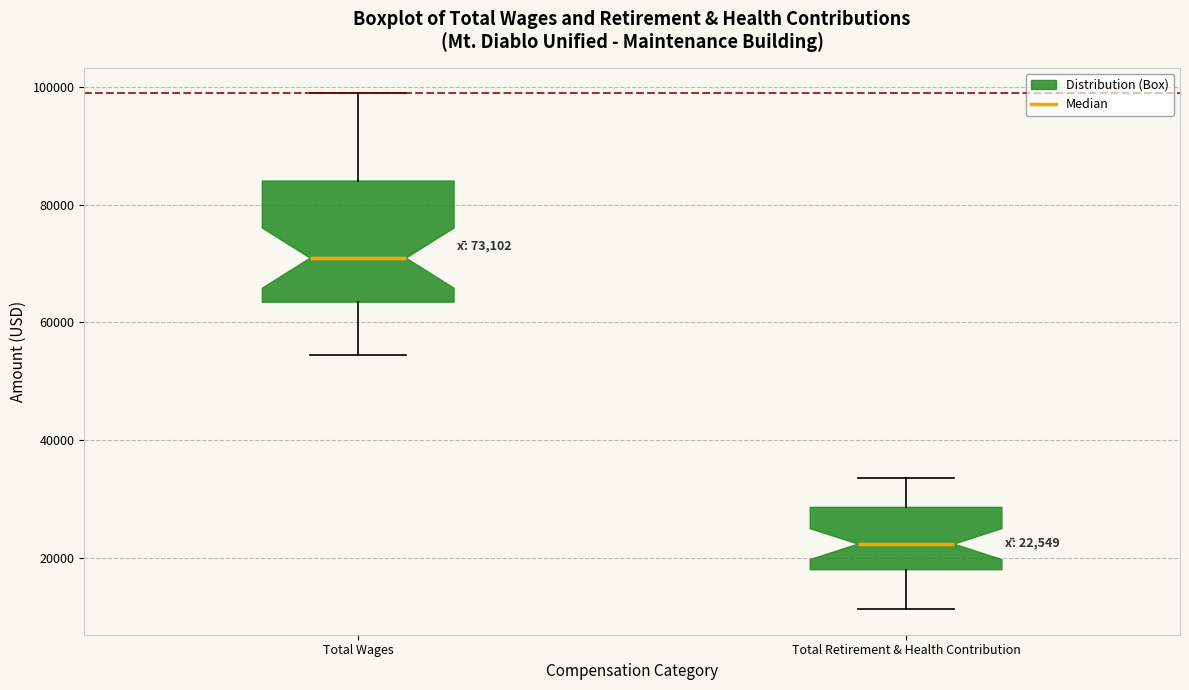

Which box is the tallest, from its lower edge to its upper edge?

Total Wages